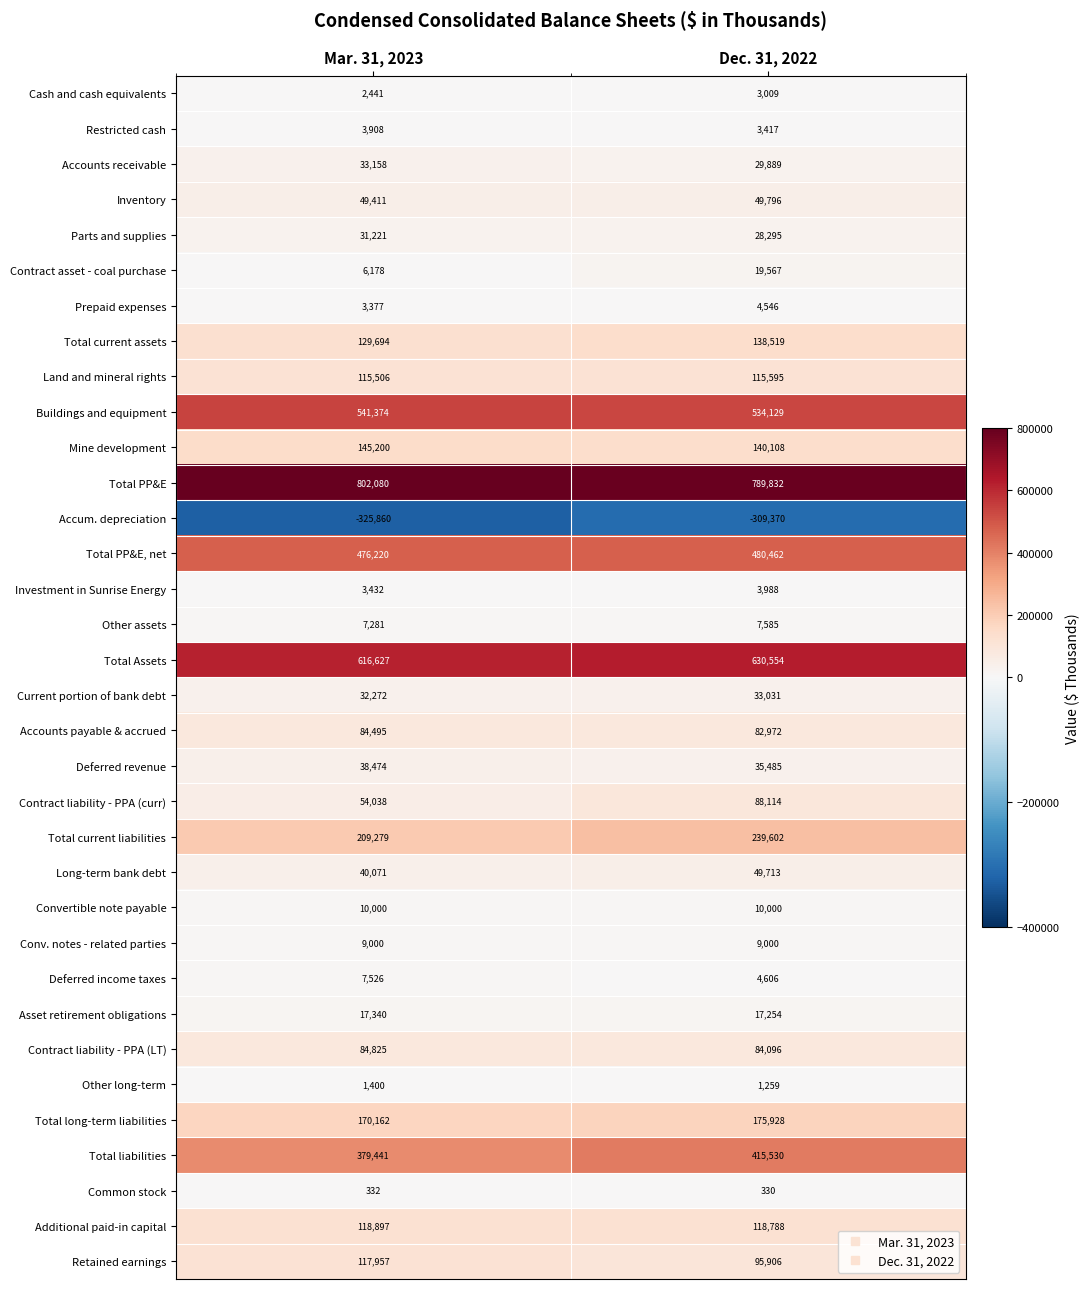

What is the sum of the Common stock values at Dec. 31, 2022 and Mar. 31, 2023?

662